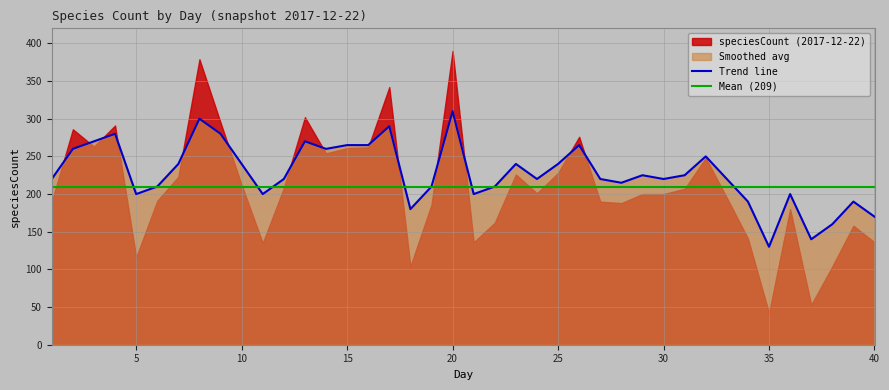

What is the sum of all values?

9100